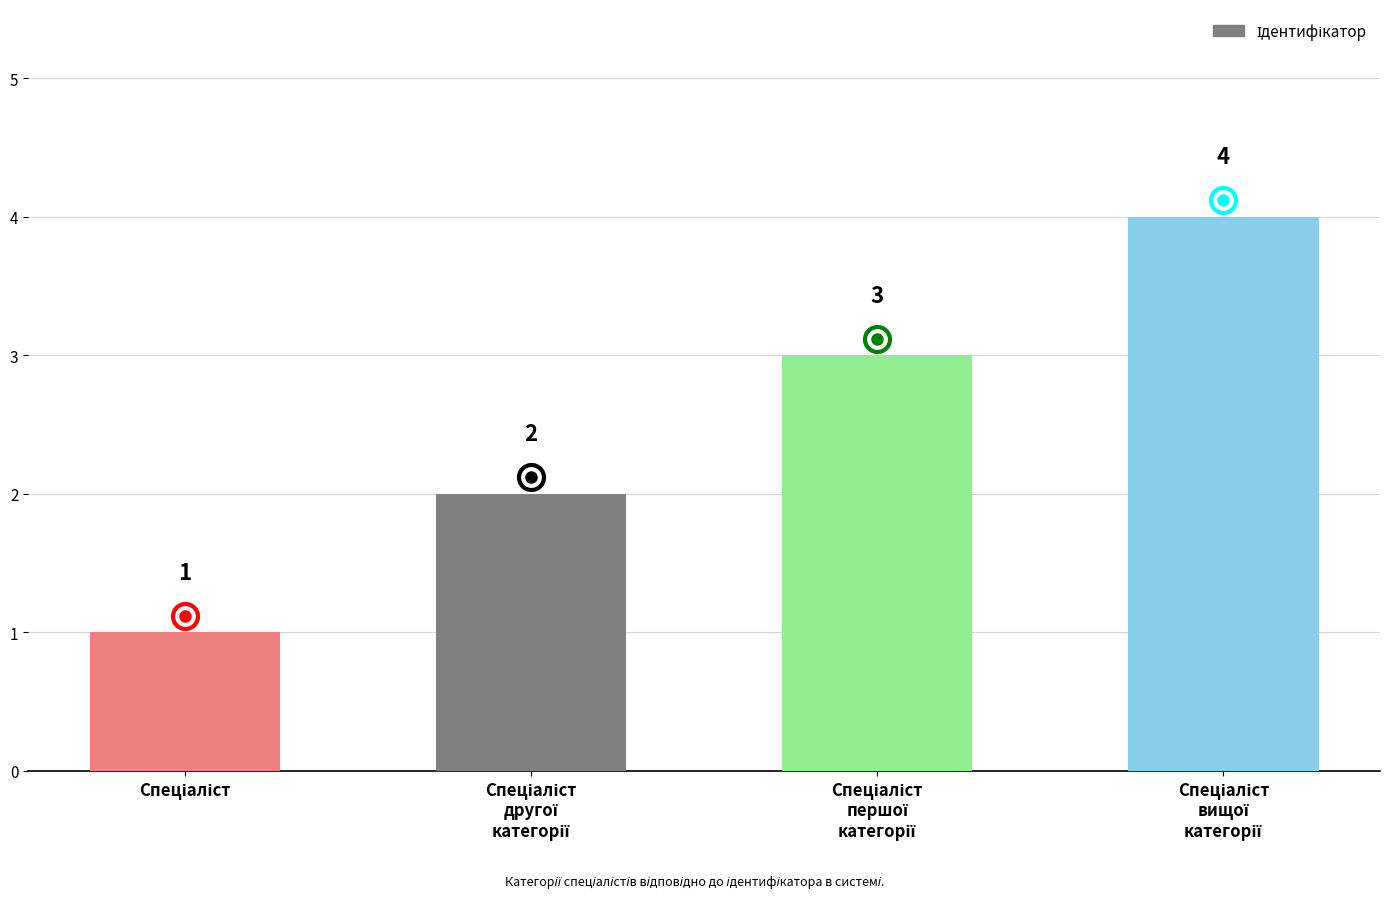

How many distinct data groups are displayed?

1